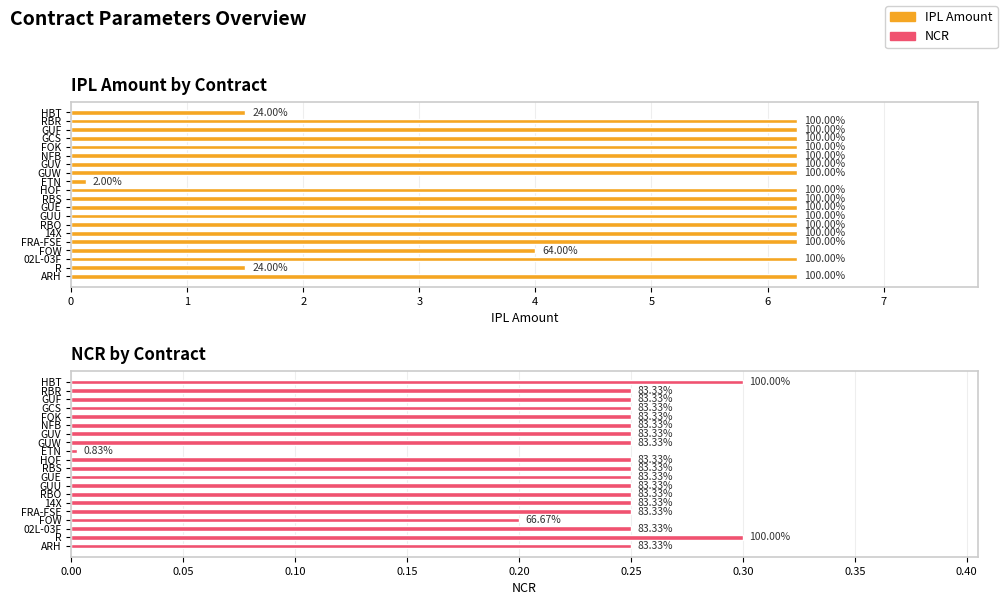

How many data points does each series have?

20